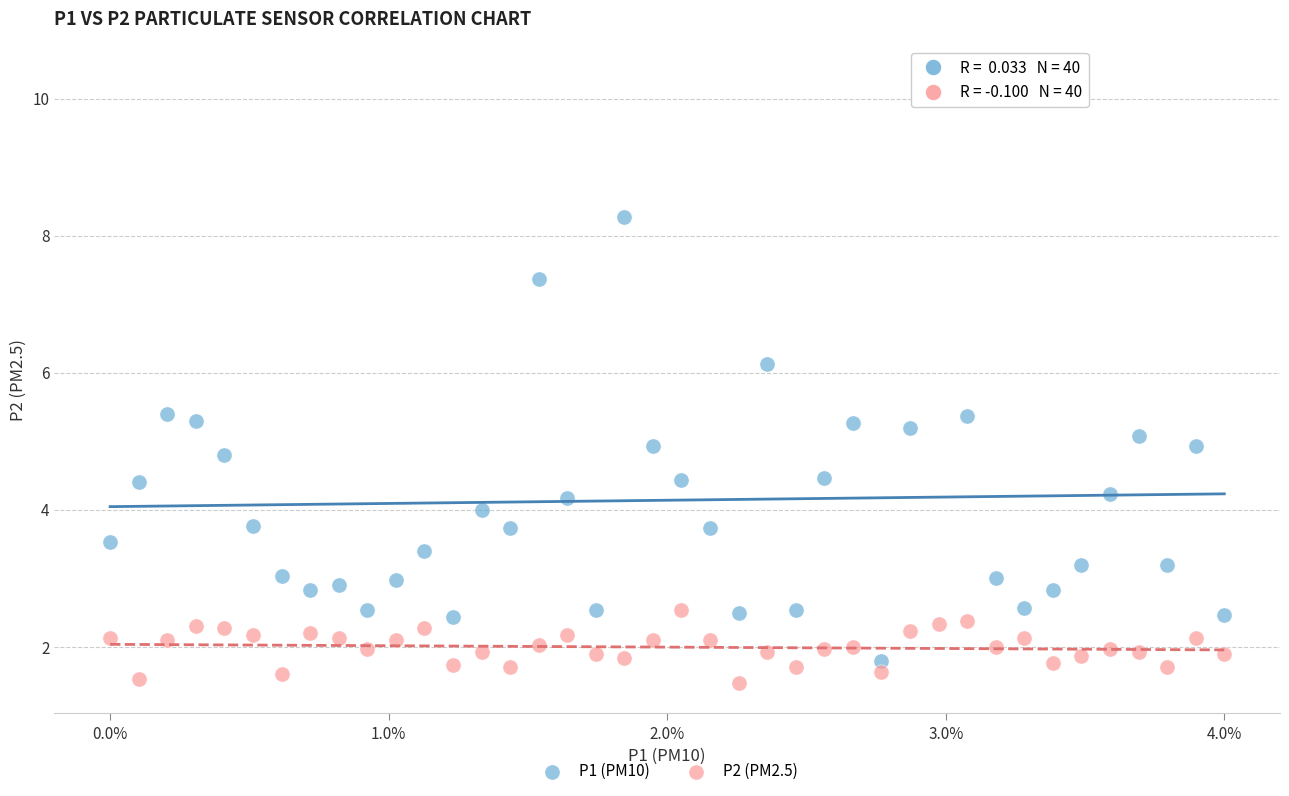

Which series has the largest Y range (max minus min)?

P1 (PM10)